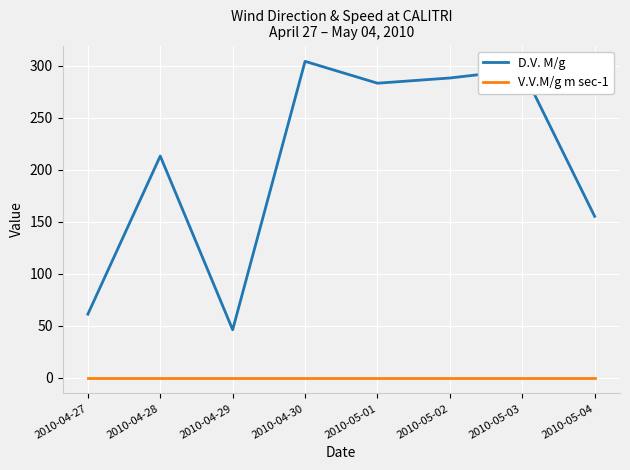

The value of D.V. M/g at 2010-04-27 is 87. True or false?

False